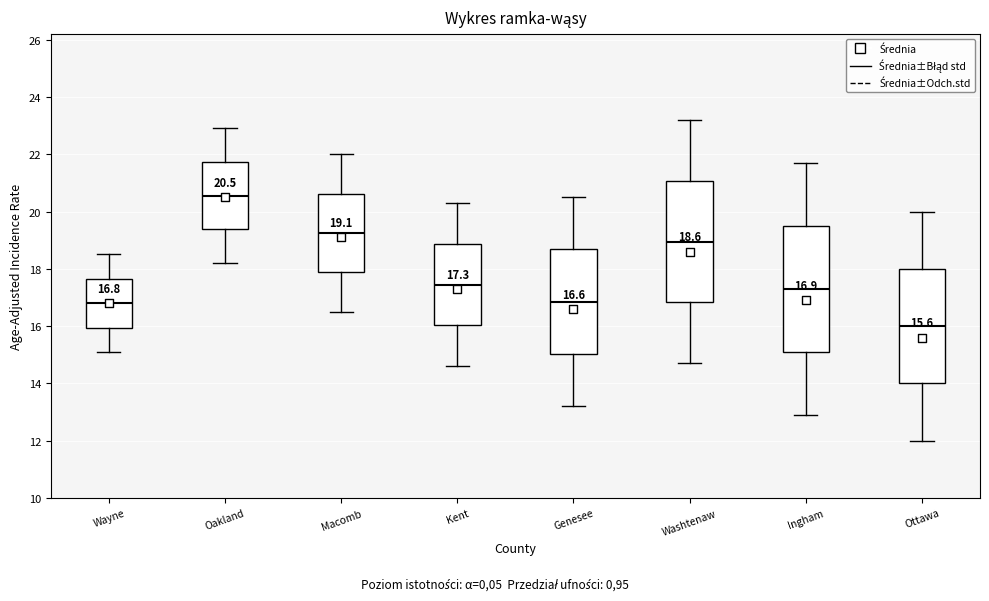

Which box's median line is the highest?

Oakland